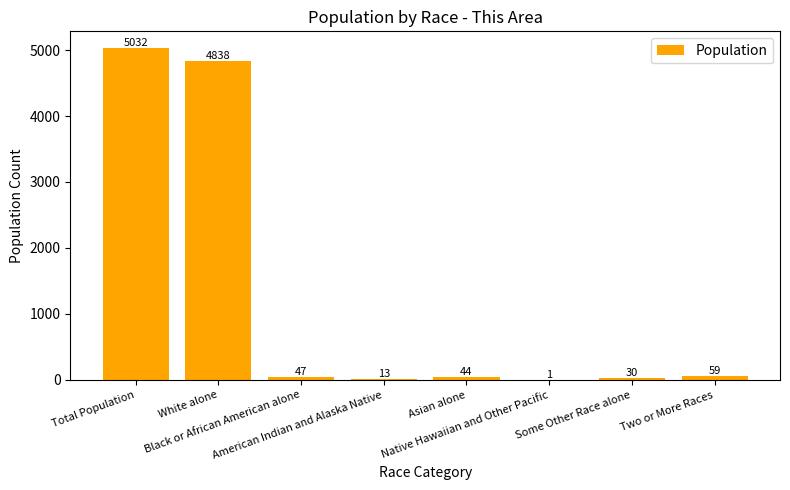

What is the sum of the values at American Indian and Alaska Native and Two or More Races?

72